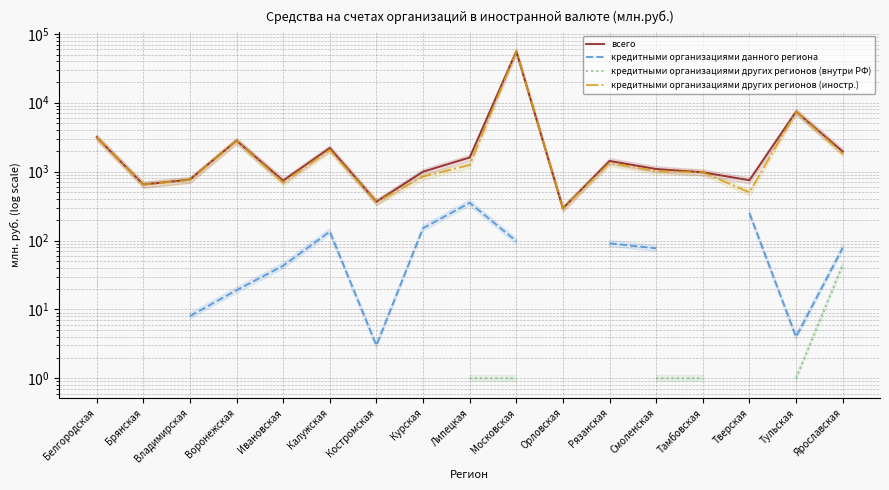

True or false: всего and кредитными организациями других регионов (внутри РФ) intersect in this chart.

False